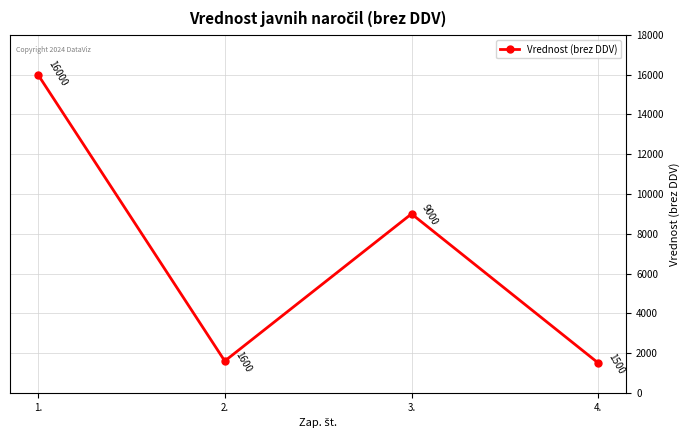

Is it true that the value at 1. is 16000?

True